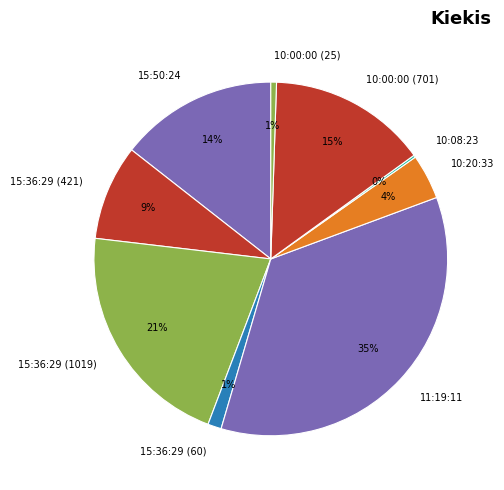

Do 15:36:29 (421) and 11:19:11 together represent more than half of the pie?

No